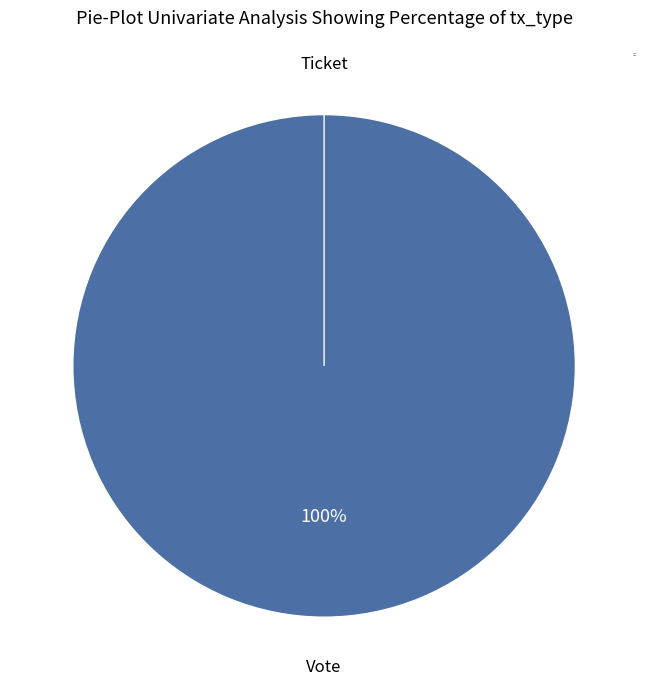

Combined, what portion of the pie is Vote and Ticket?

100.0%